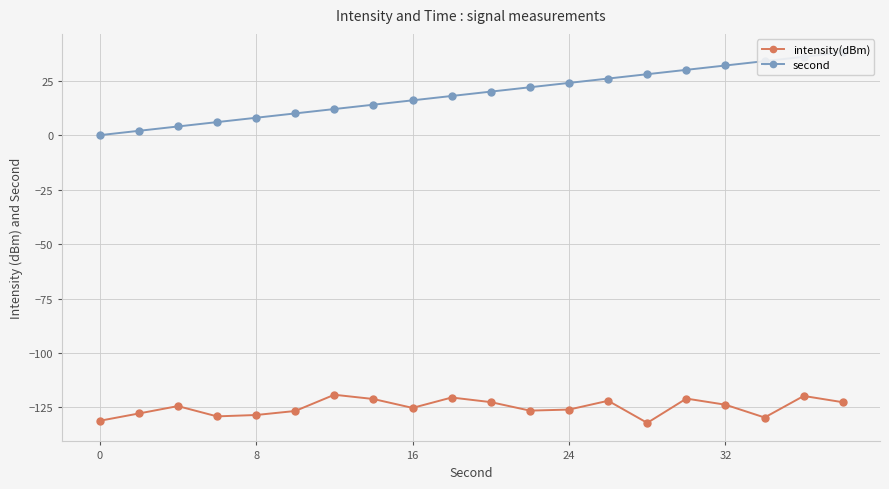

Reading left to right, extract all data points from this chart.

intensity(dBm): -131.1	-127.8	-124.4	-129.1	-128.5	-126.6	-119.2	-121.1	-125.2	-120.4	-122.5	-126.4	-126.0	-121.9	-132.1	-120.9	-123.7	-129.6	-119.7	-122.6
second: 0.0	2.0	4.0	6.0	8.0	10.0	12.0	14.0	16.0	18.0	20.0	22.0	24.0	26.0	28.0	30.0	32.0	34.0	36.0	38.0